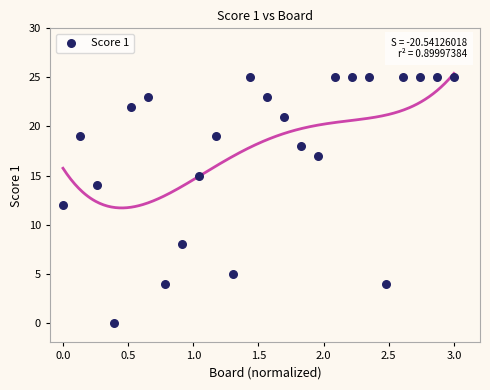

What is the range of Y values (max minus min)?

25